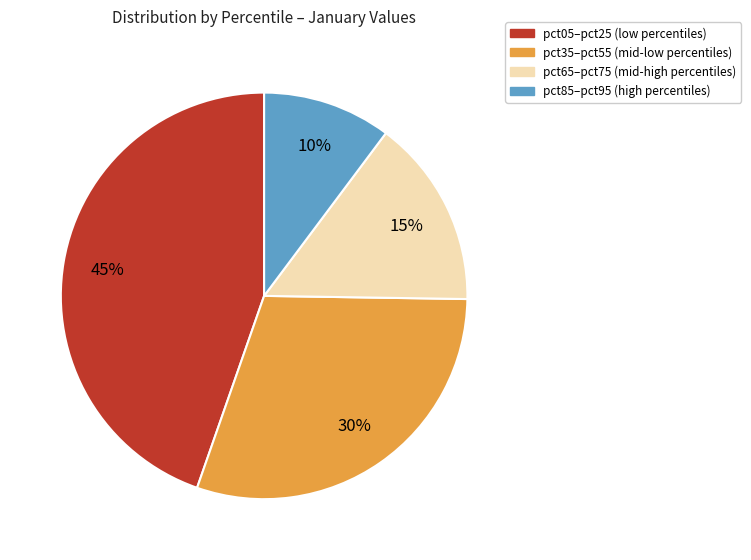

To the nearest percent, what is the average slice percentage?

25%